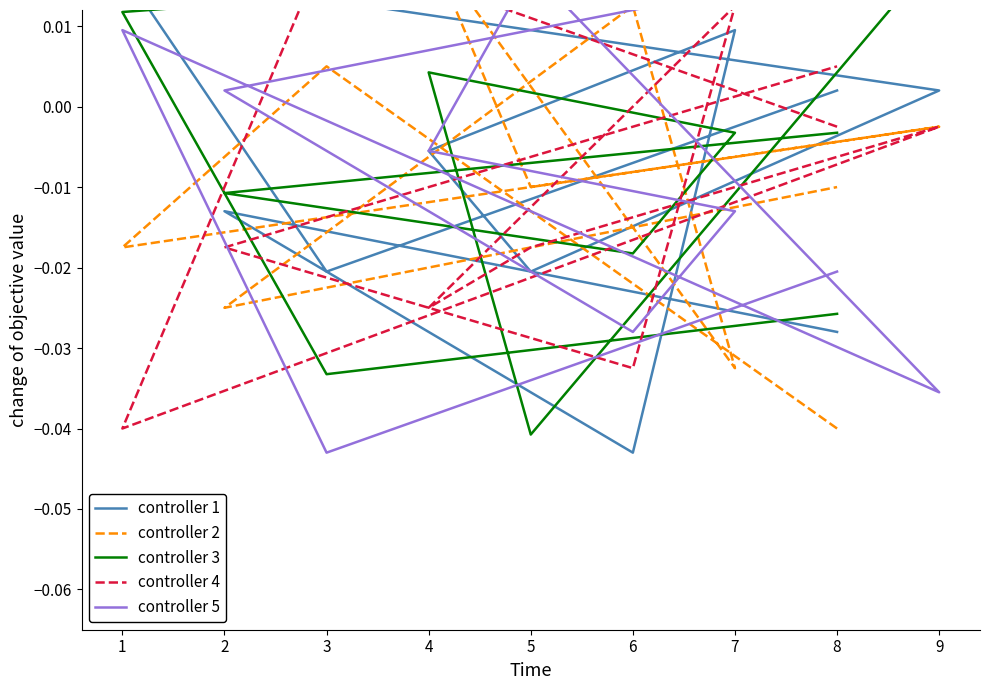

True or false: controller 5 and controller 2 cross at least once.

True